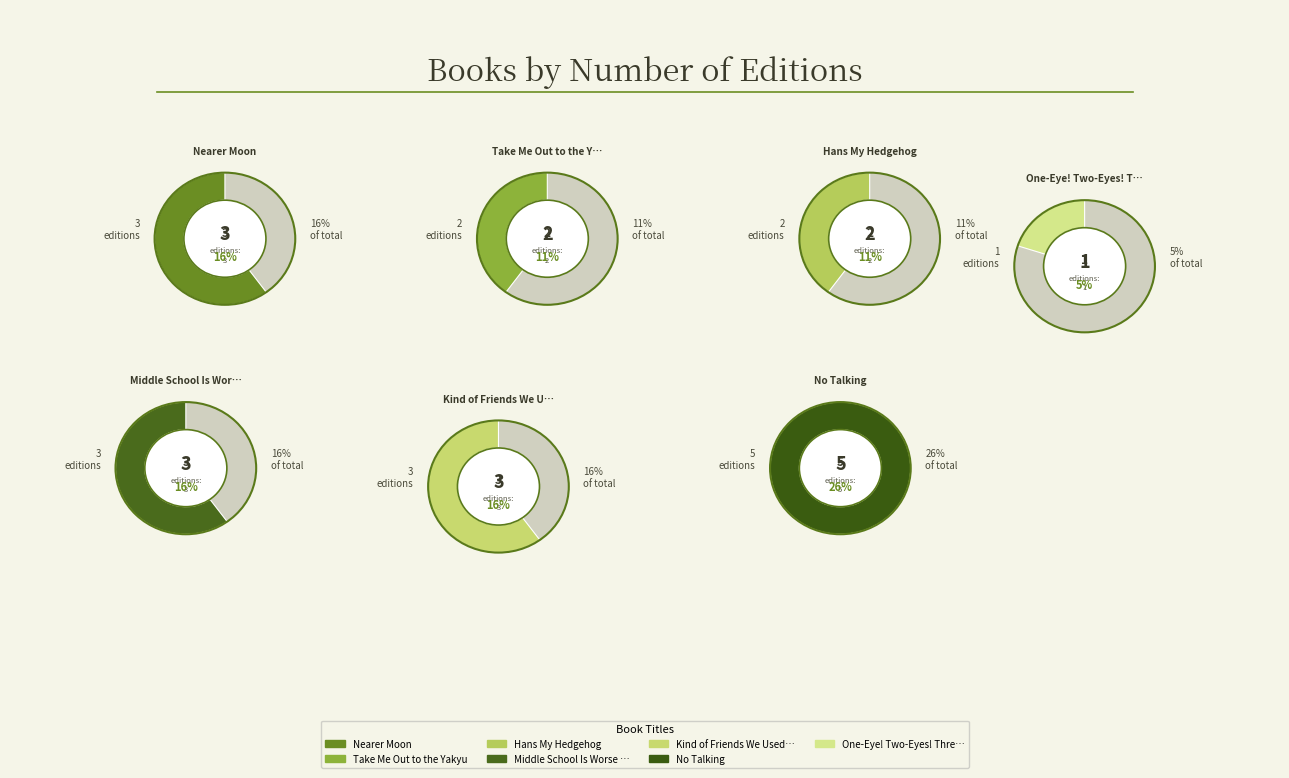

Which has a higher value, Kind of Friends We Used to Be or Nearer Moon?

Nearer Moon